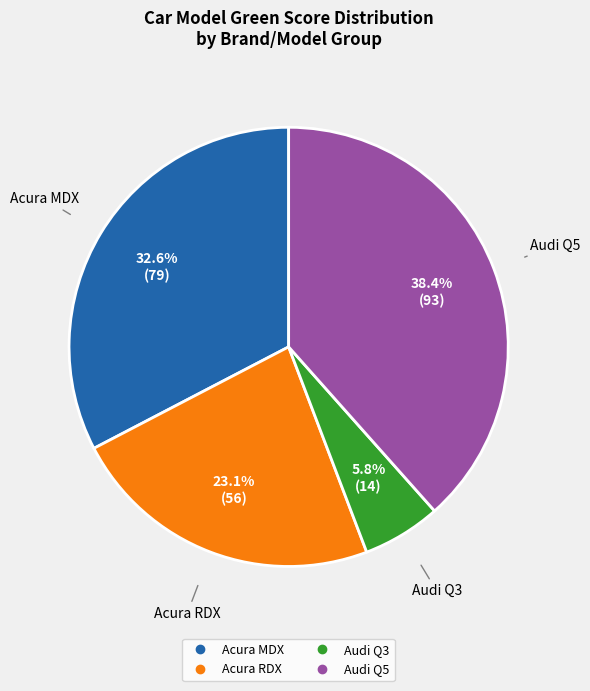

Is there a majority slice in this chart?

No